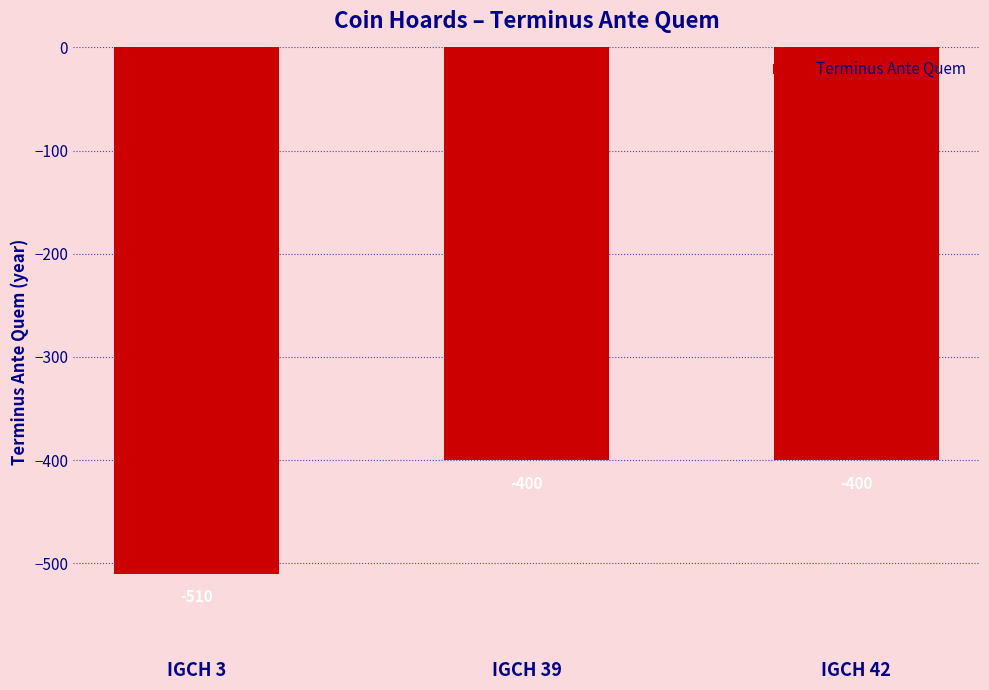

The chart shows a value of -400 at IGCH 42. True or false?

True